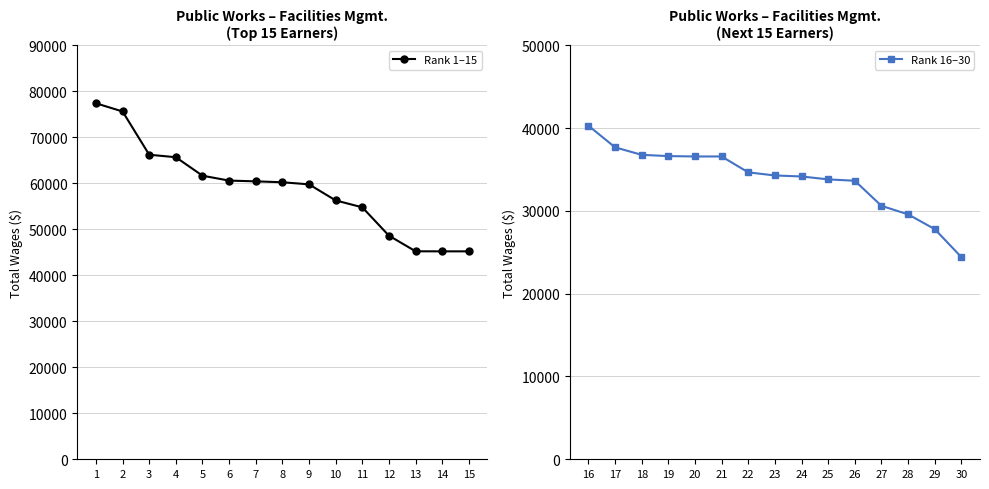

What is the approximate value of Rank 16–30 at 16?

40288